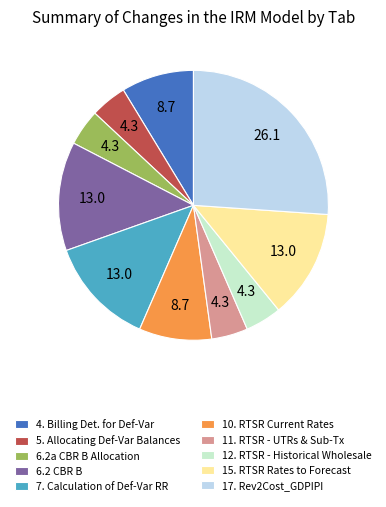

The 17. Rev2Cost_GDPIPI slice represents 46% of the pie. True or false?

False